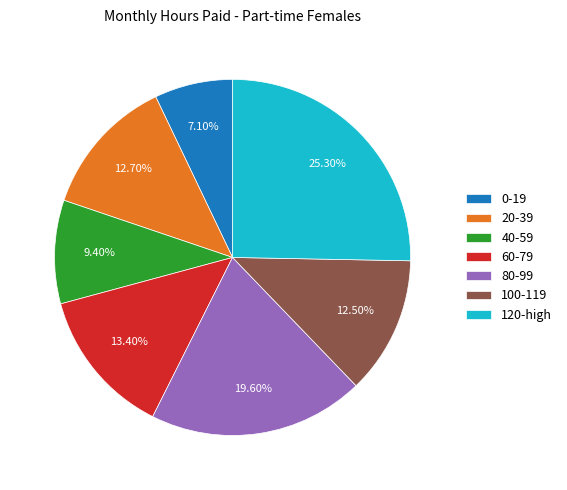

Which category has the smallest portion of the pie?

0-19